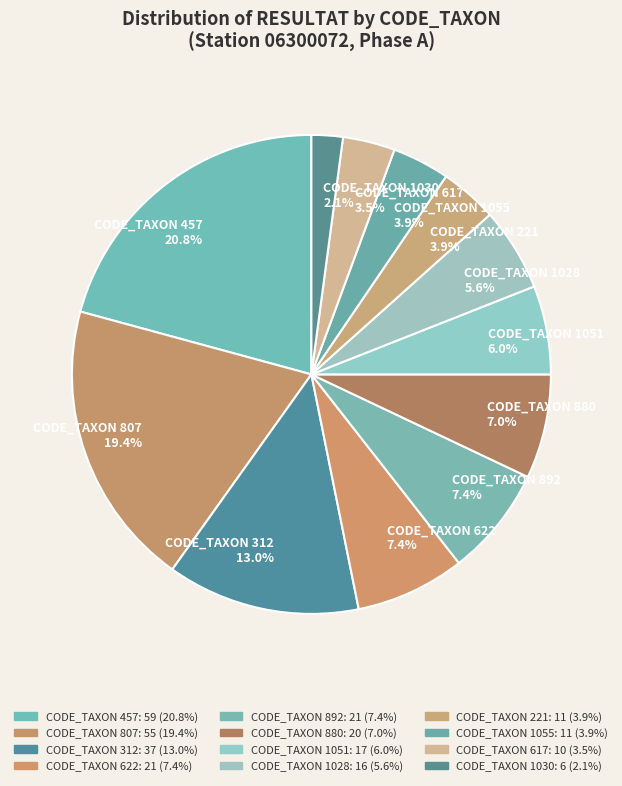

Does CODE_TAXON 1051 account for over 50% of the chart?

No